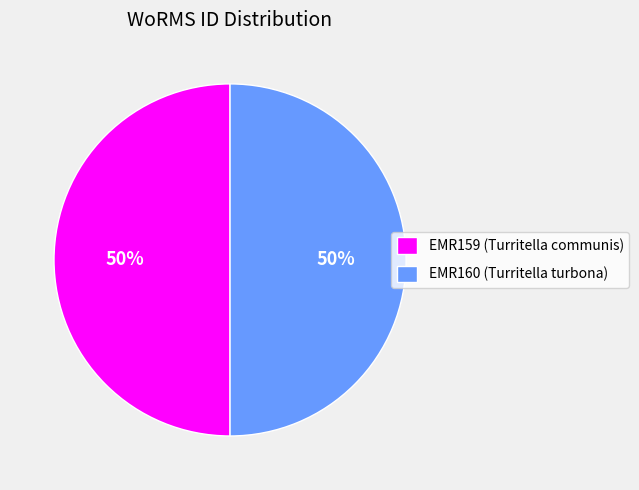

To the nearest percent, what portion does EMR159 (Turritella communis) represent?

50%